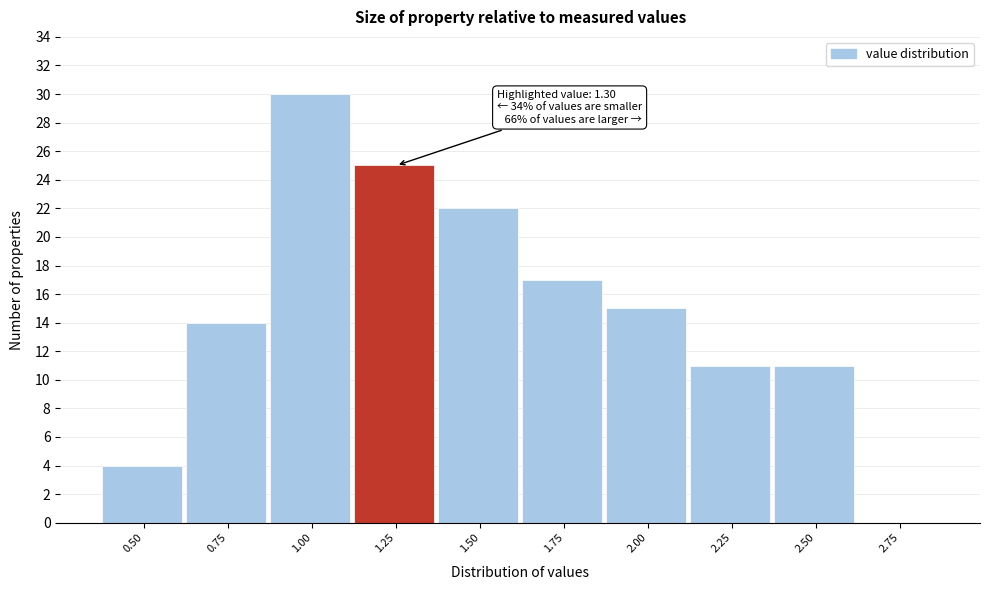

Reading left to right, what are all the values shown in this chart?

0.50=4	0.75=14	1.00=30	1.25=25	1.50=22	1.75=17	2.00=15	2.25=11	2.50=11	2.75=0